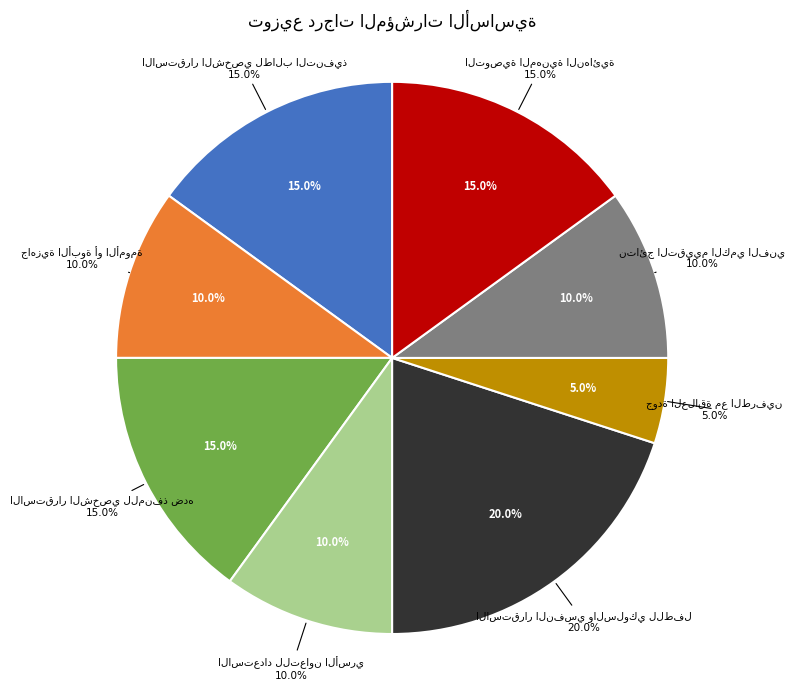

Rank the categories by value from highest to lowest.

الاستقرار النفسي والسلوكي للطفل, الاستقرار الشخصي لطالب التنفيذ, الاستقرار الشخصي للمنفذ ضده, التوصية المهنية النهائية, جاهزية الأبوة أو الأمومة, الاستعداد للتعاون الأسري, نتائج التقييم الكمي الفني, جودة العلاقة مع الطرفين